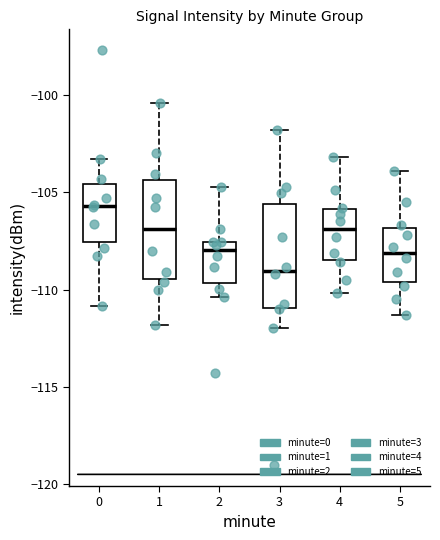

Which box's median line is the highest?

0